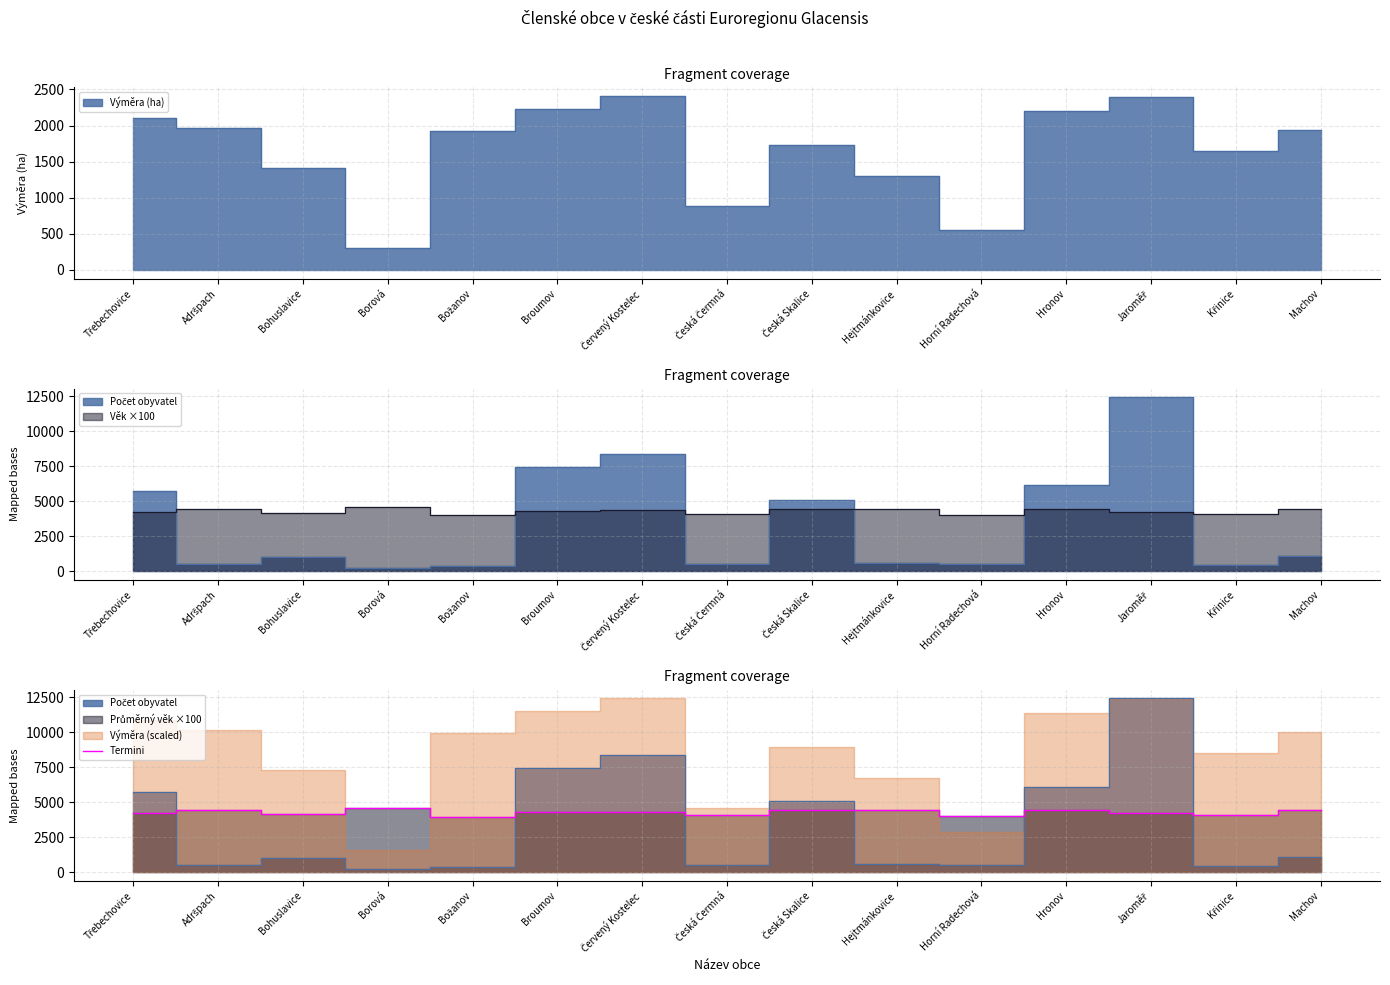

What is the label of the 3rd point from the right?

Jaroměř